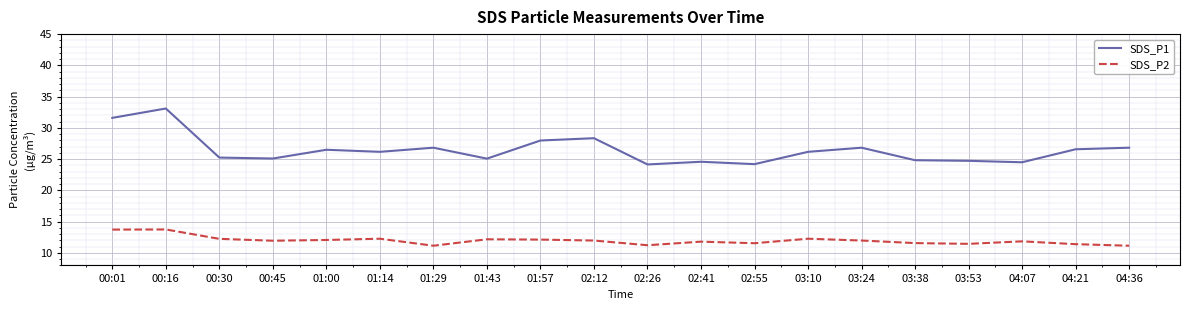

True or false: SDS_P2 and SDS_P1 cross at least once.

False